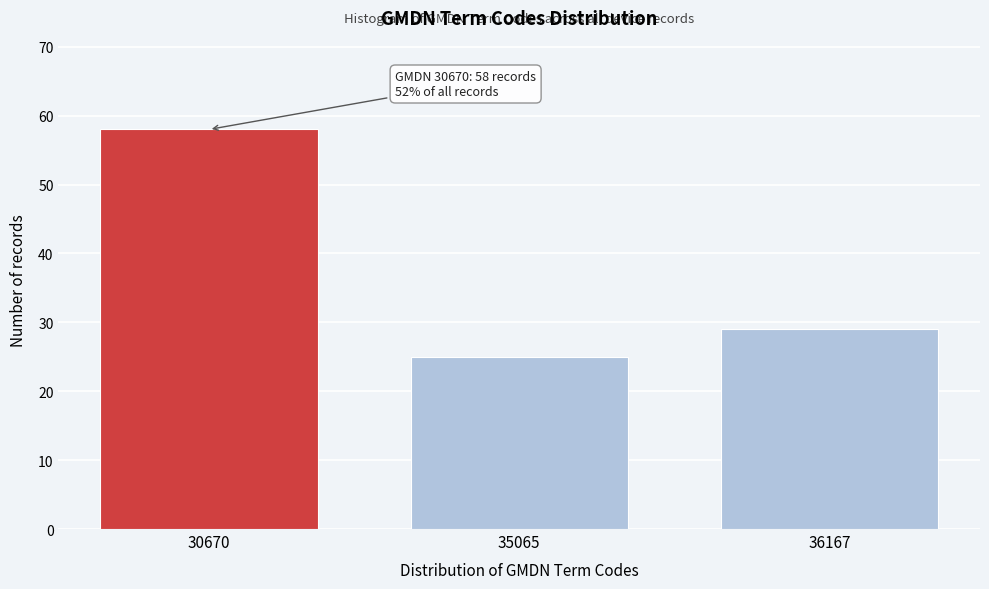

Reading left to right, transcribe all the data shown in this chart.

58	25	29